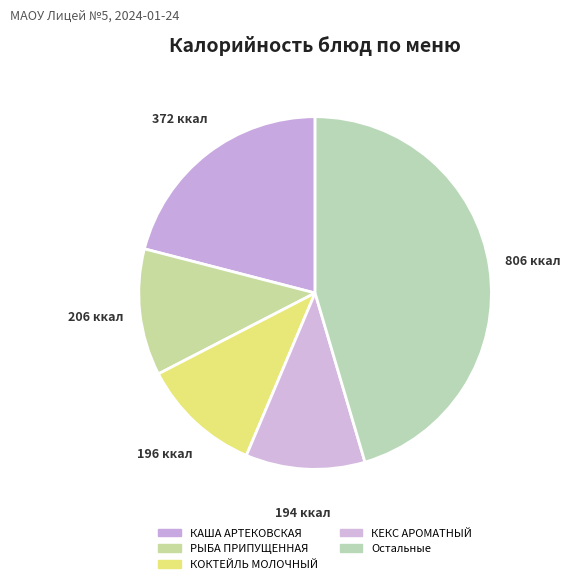

How many slices are in this pie chart?

5